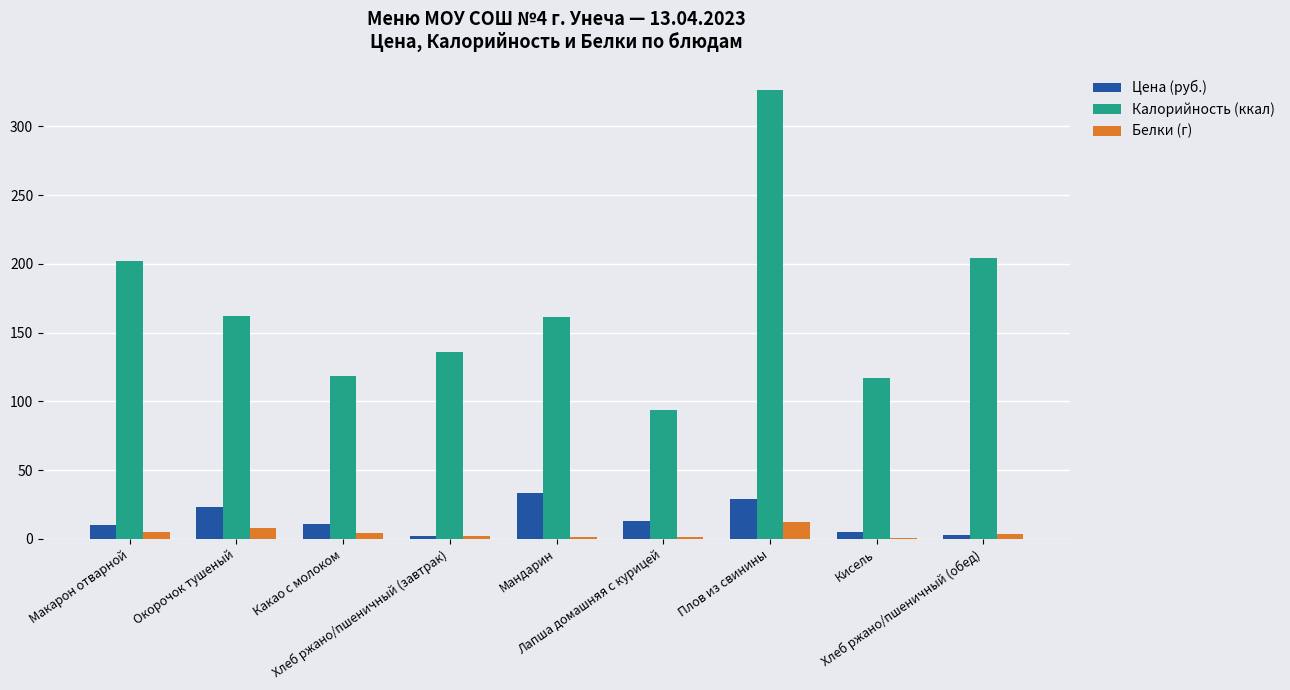

Is the value of Калорийность (ккал) at Плов из свинины greater than the value of Белки (г) at Хлеб ржано/пшеничный (обед)?

Yes